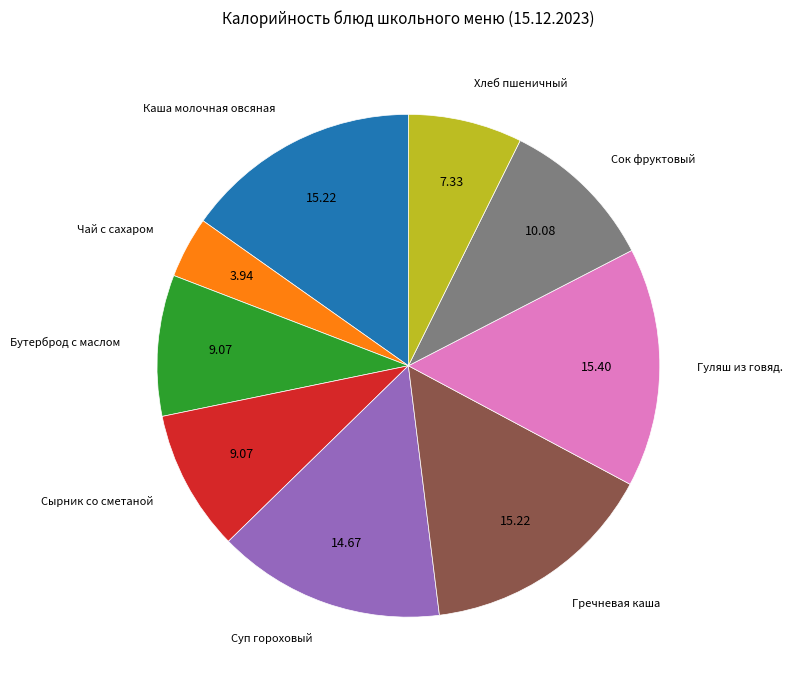

Is there a majority slice in this chart?

No